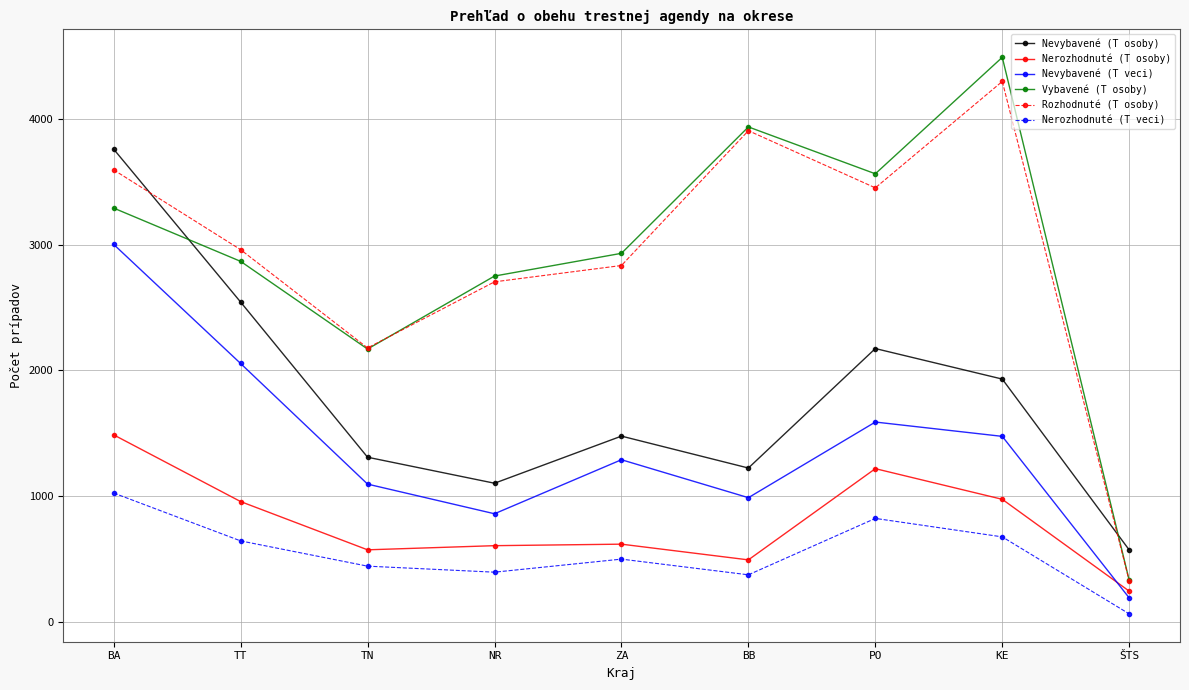

True or false: Nevybavené (T veci) and Nevybavené (T osoby) cross at least once.

False